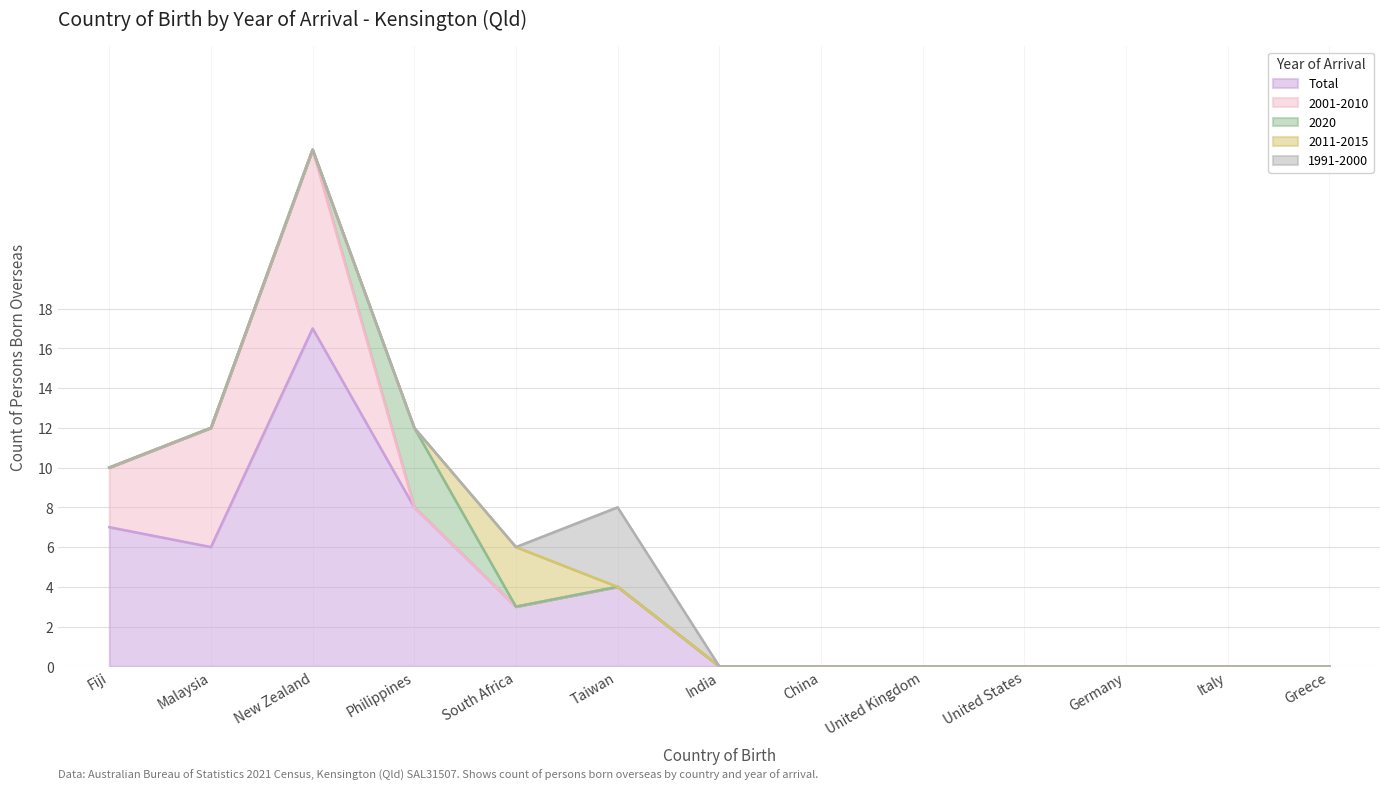

Rank the series by their maximum value, from lowest to highest.

2011-2015, 2020, 1991-2000, 2001-2010, Total